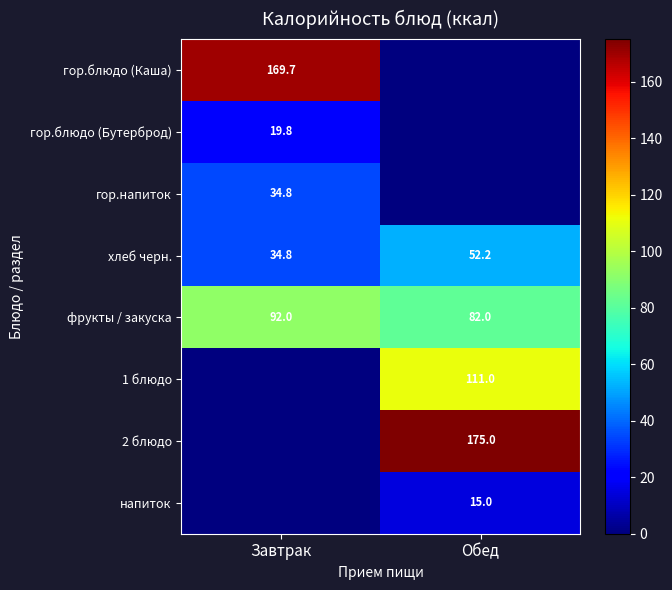

The value of фрукты / закуска at Завтрак is 92.0. True or false?

True